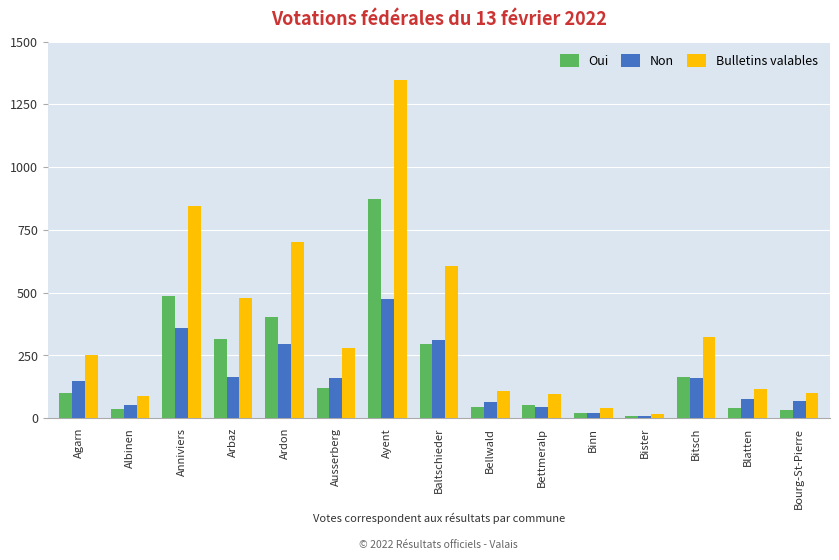

How many categories are shown in the chart?

15